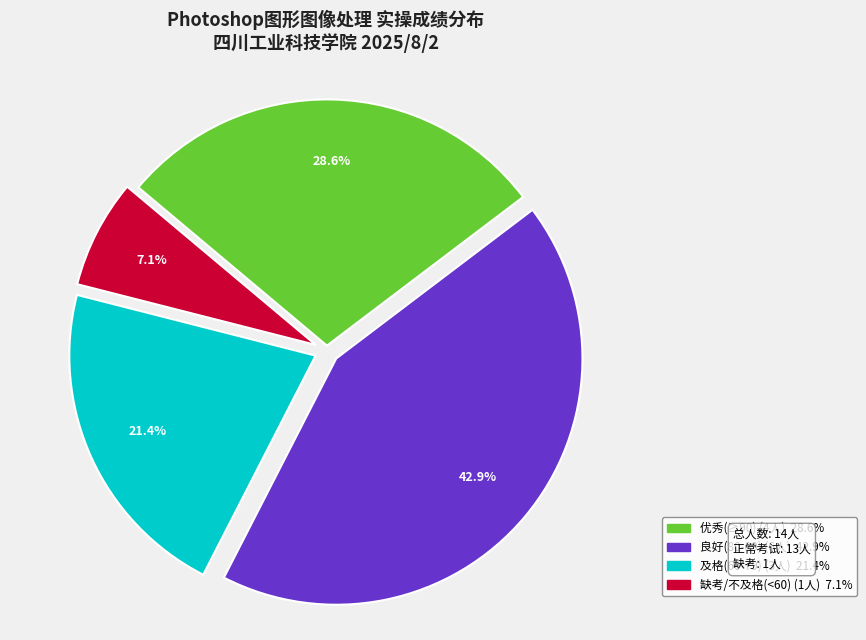

Is there a majority slice in this chart?

No